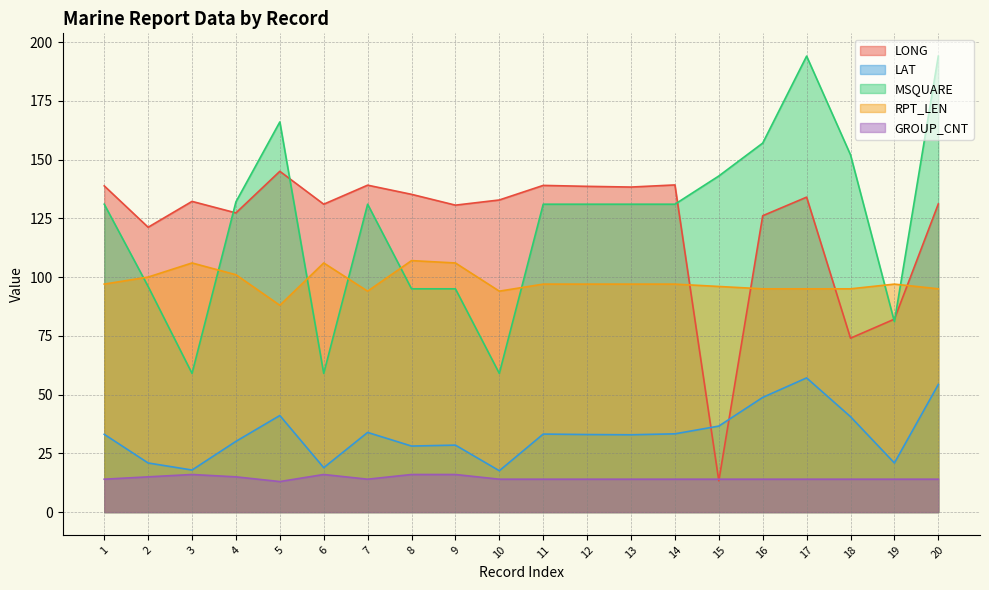

What is the value of the MSQUARE point at the 13th from the left?

131.0